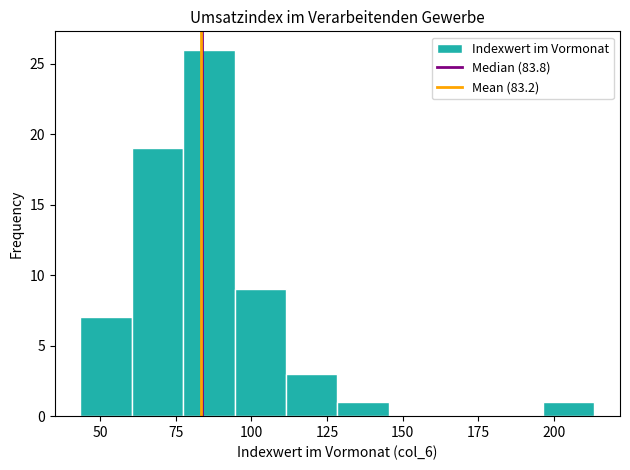

Around what value on the x-axis is the tallest bar? Give the approximate position of its centre, as read against the axis.

85